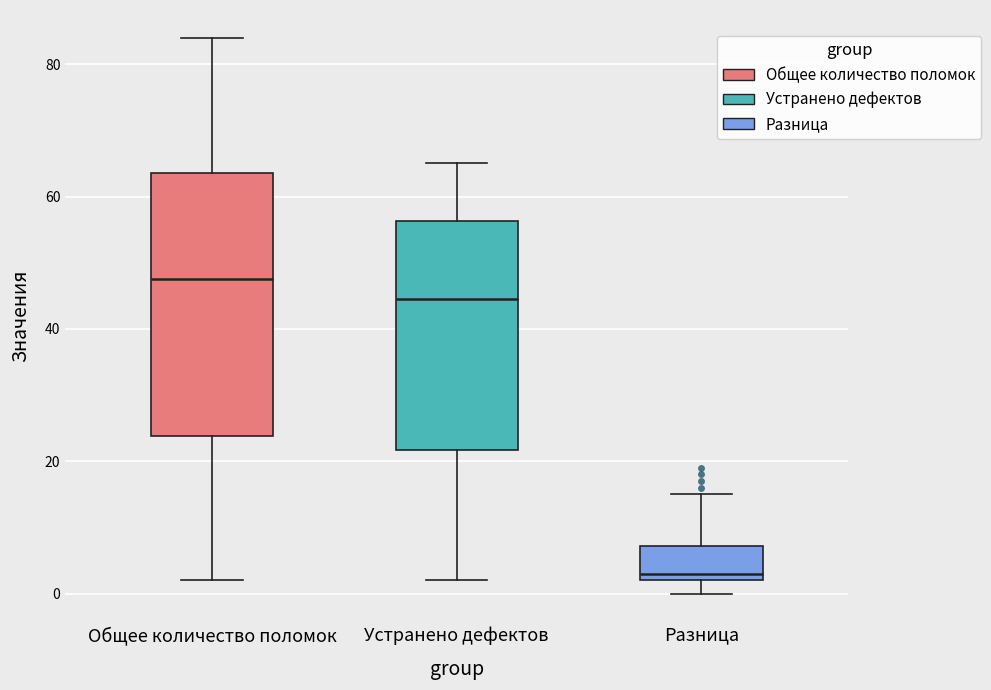

Reading left to right, transcribe this box plot: for each box, give where its median line is, the range the box spans, and where its two whiskers end, as read against the y-axis. The values are not printed on the chart, so give them approximately, as read against the axis.

Общее количество поломок: median 48, box 24 to 64, whiskers 2 to 84
Устранено дефектов: median 44, box 22 to 56, whiskers 2 to 66
Разница: median 4, box 2 to 8, whiskers 0 to 16